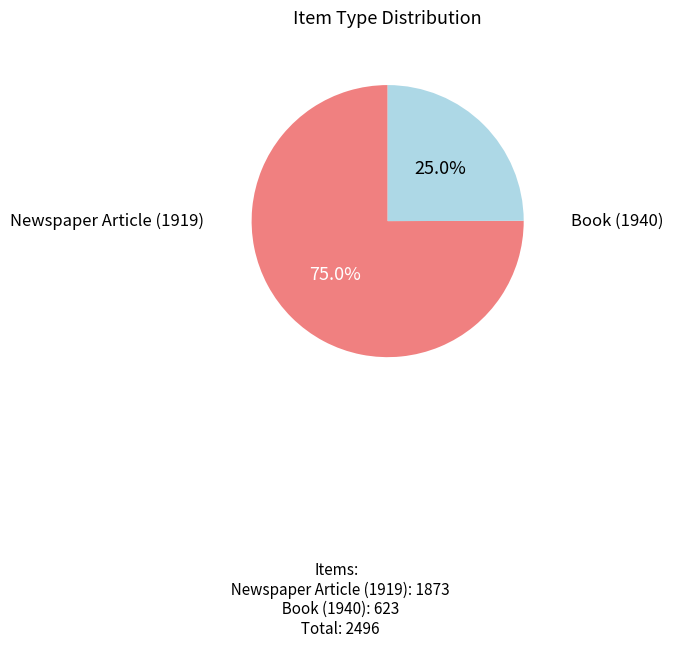

Count the number of slices in the pie.

2